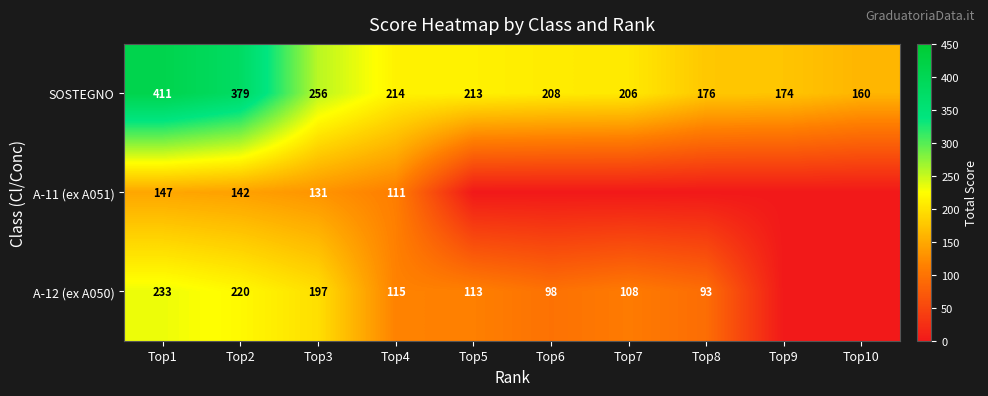

What is the total value across all series at Top10?

160